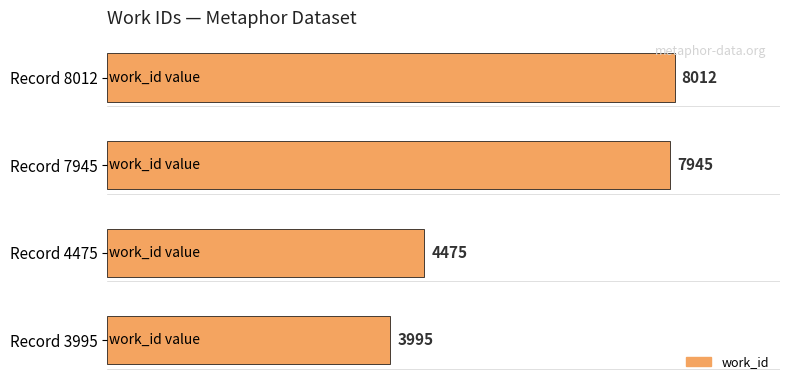

What is the average value?

6107